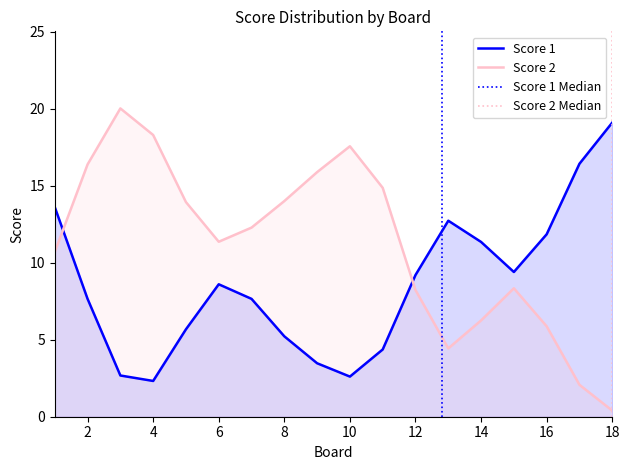

What is the average value of the Score 1 series?

8.6